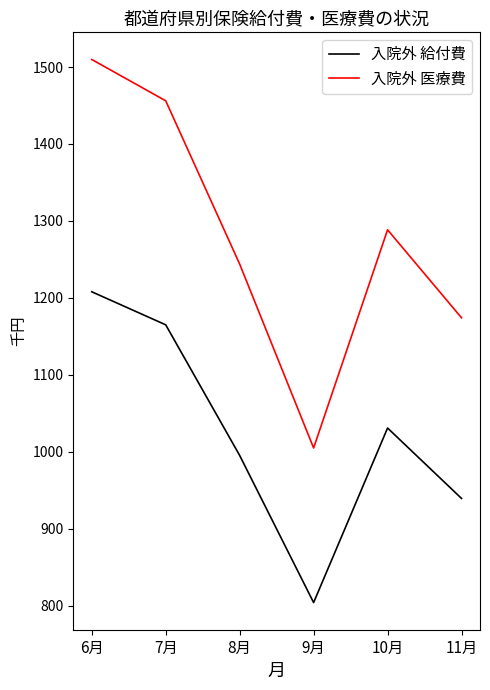

True or false: 入院外 医療費 and 入院外 給付費 cross at least once.

False